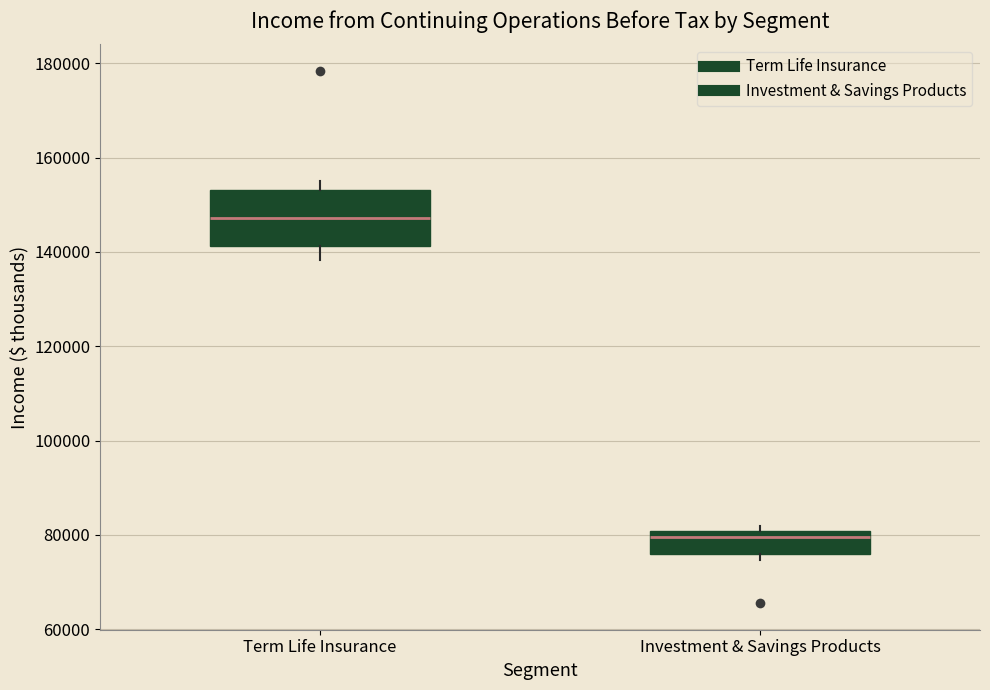

Which box has the lowest median line?

Investment & Savings Products